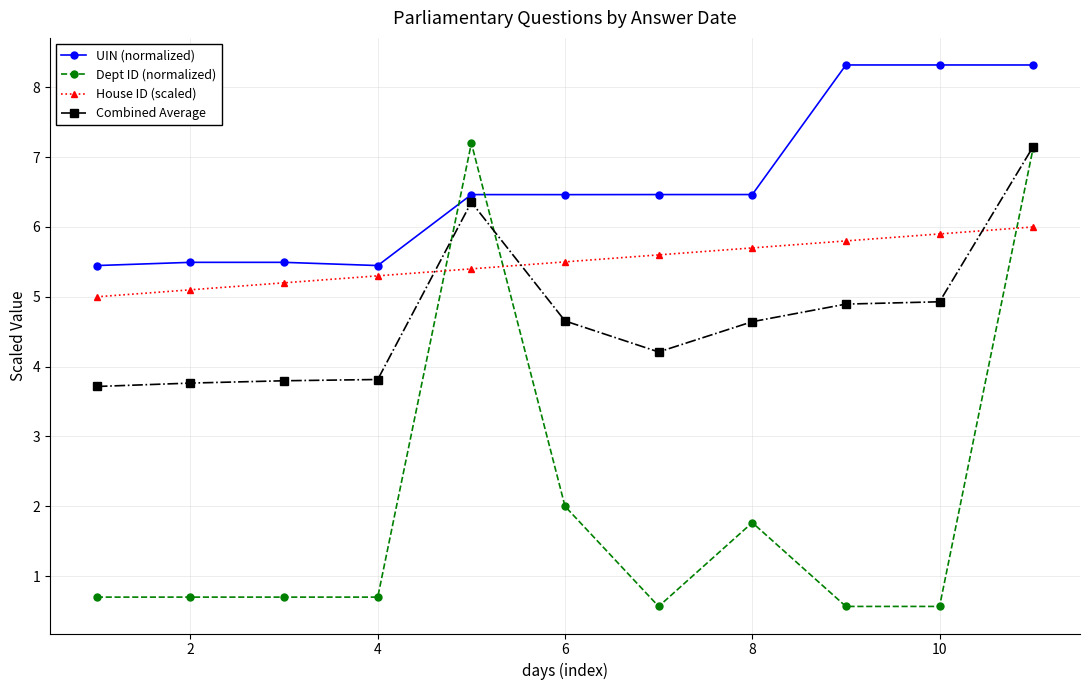

What is the value of the Combined Average point at the 9th from the left?

4.9